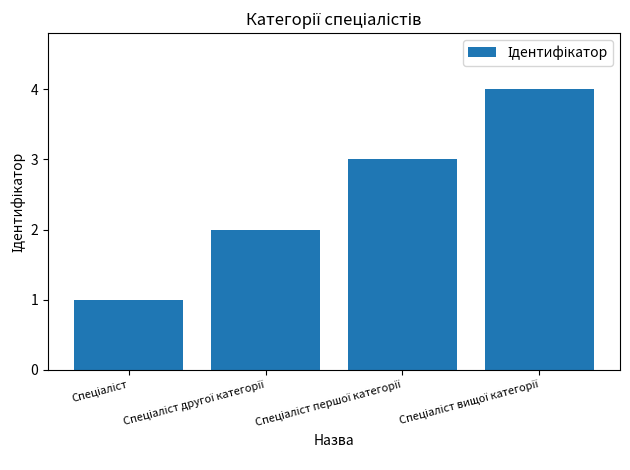

Reading left to right, list all the values displayed in this chart.

1	2	3	4